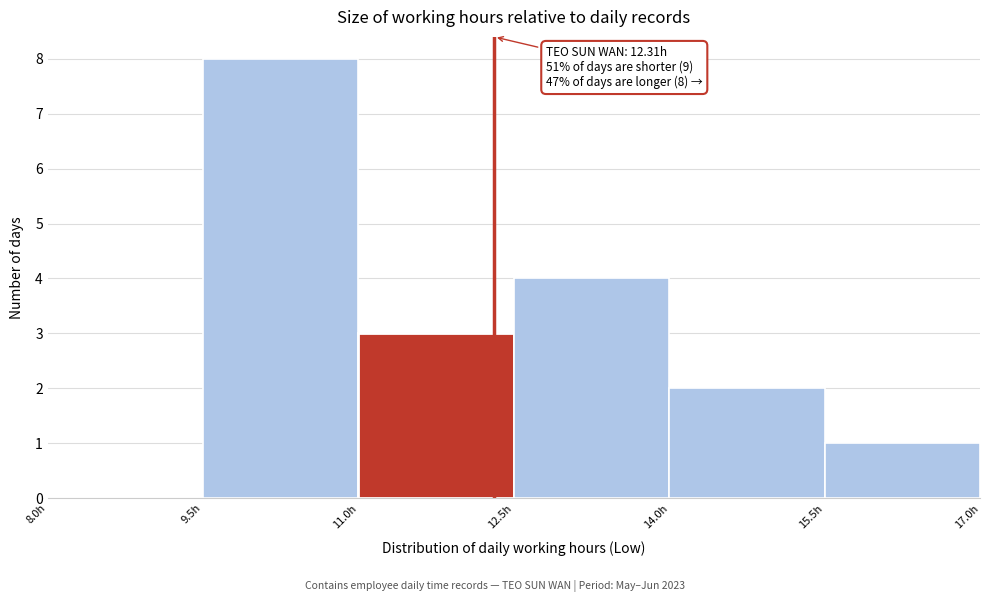

Over which range of the x-axis is the bar tallest?

9.5 to 11.0